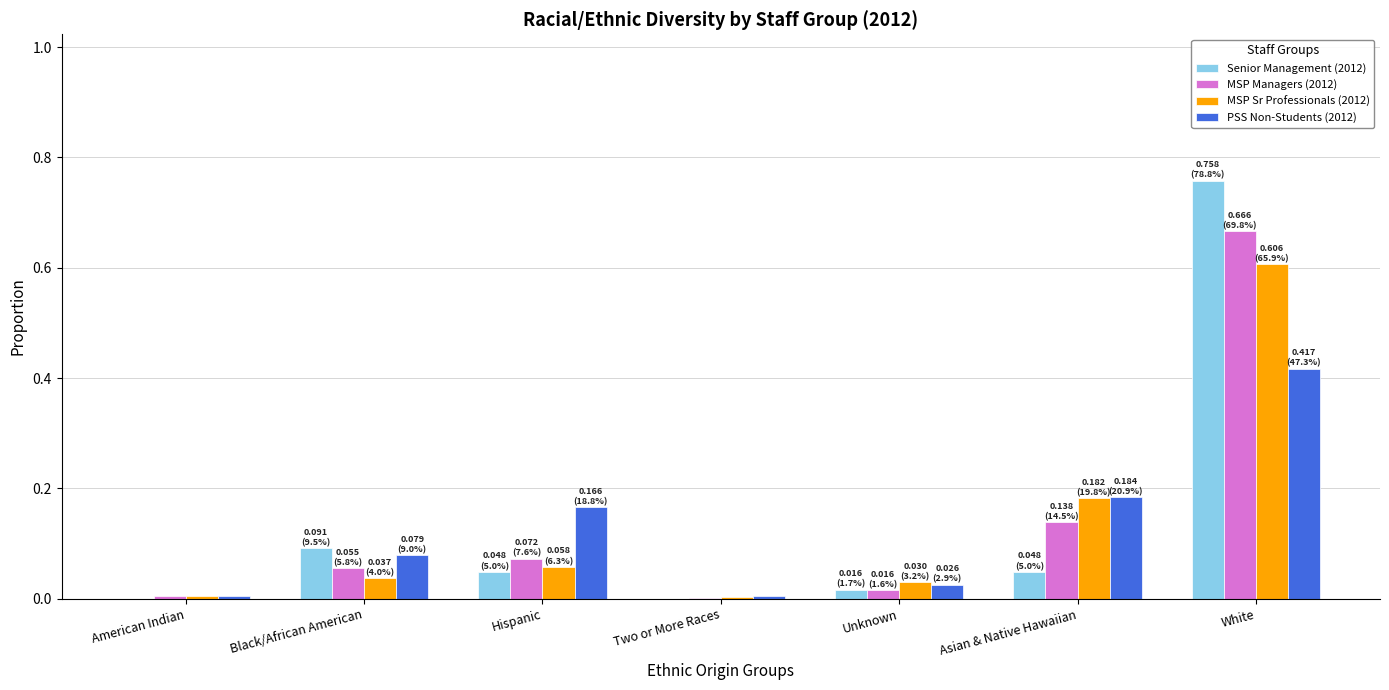

What is the total value across all series at Black/African American?

0.3